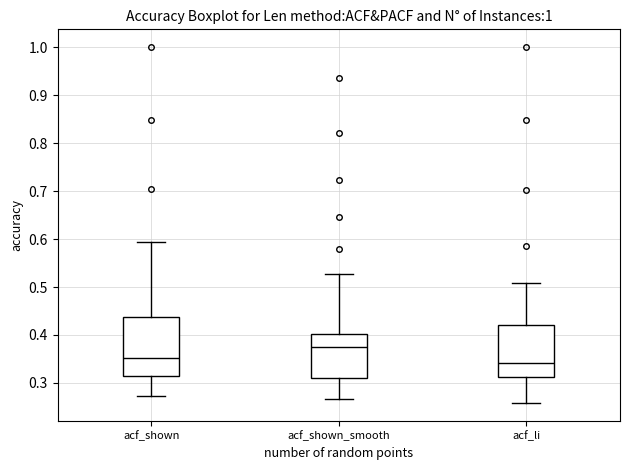

Reading left to right, transcribe this box plot: for each box, give where its median line is, the range the box spans, and where its two whiskers end, as read against the y-axis. The values are not printed on the chart, so give them approximately, as read against the axis.

acf_shown: median 0.35, box 0.31 to 0.44, whiskers 0.27 to 0.59
acf_shown_smooth: median 0.38, box 0.31 to 0.40, whiskers 0.27 to 0.53
acf_li: median 0.34, box 0.31 to 0.42, whiskers 0.26 to 0.51